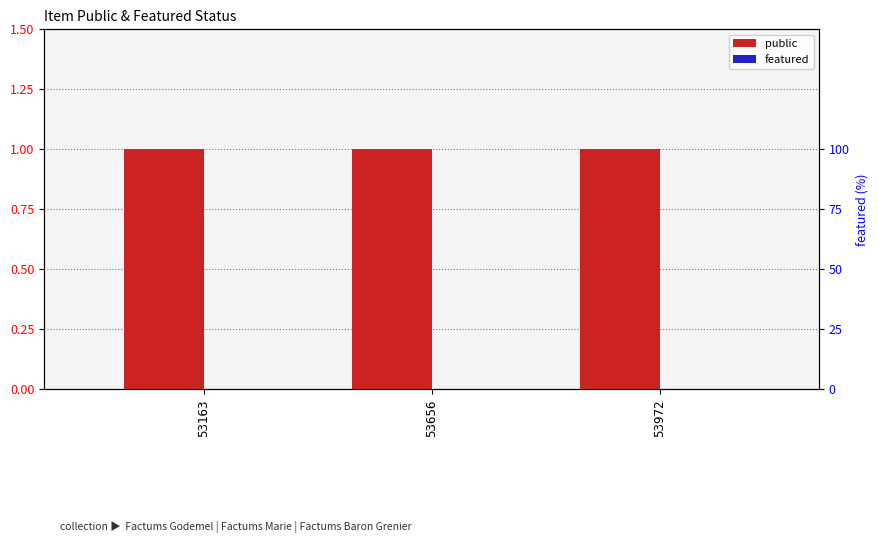

How many categories are shown in the chart?

3